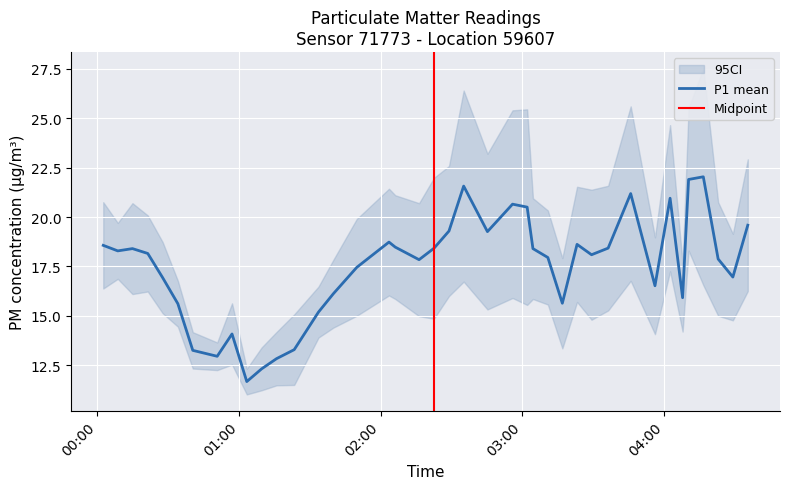

What is the sum of all values?

699.8